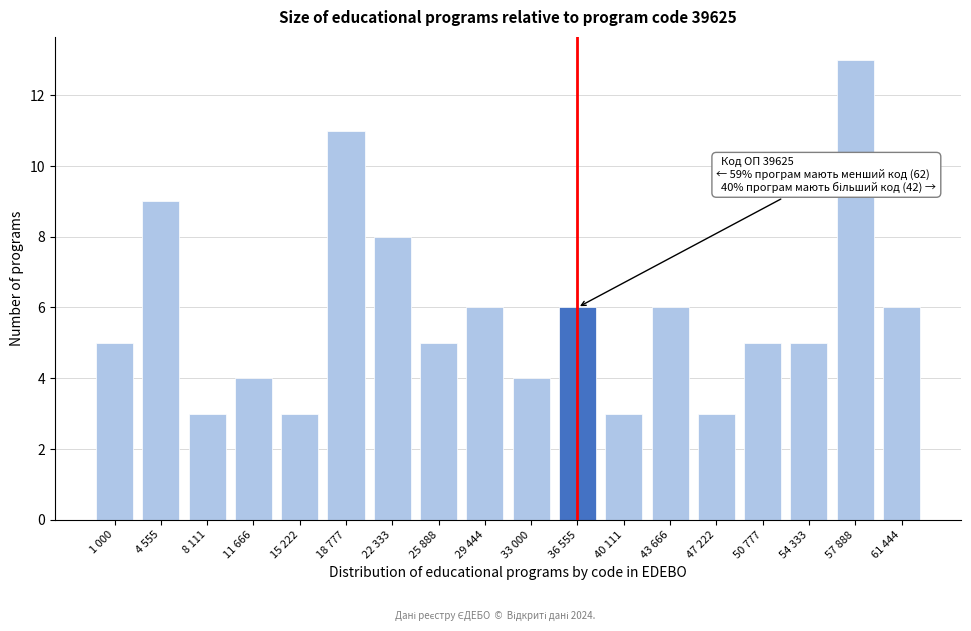

Reading right to left, list all the values displayed in this chart.

6	13	5	5	3	6	3	6	4	6	5	8	11	3	4	3	9	5